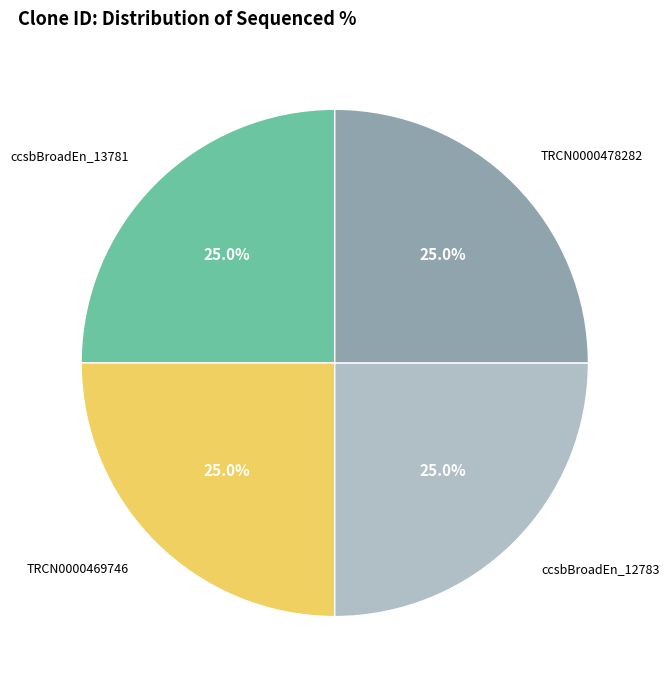

To the nearest percent, what is the difference between the largest and smallest slice percentages?

0%